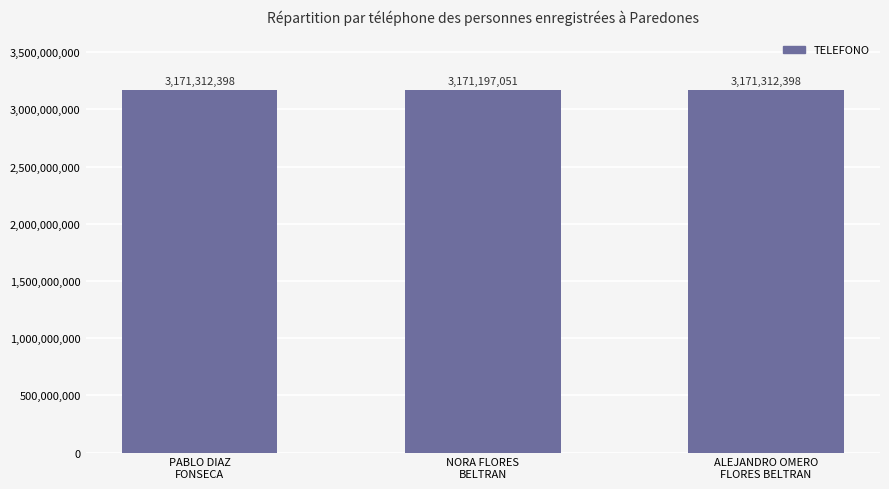

What is the sum of all values?

9513821847